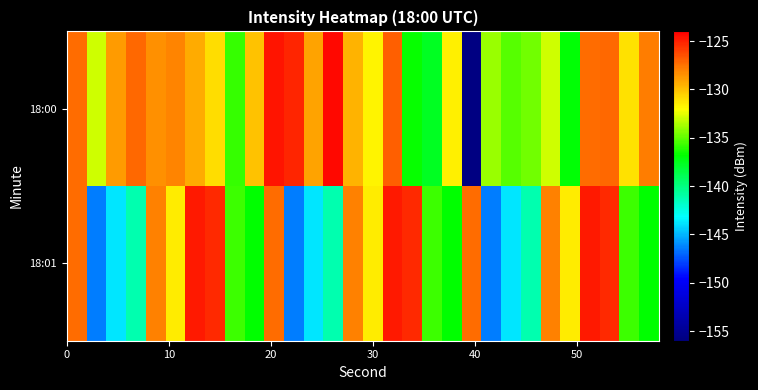

Rank the series by their average value, from highest to lowest.

18:00, 18:01